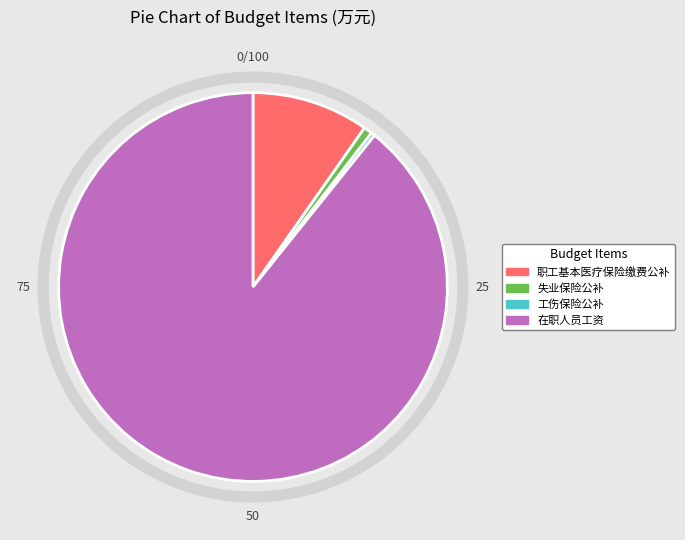

Is there a majority slice in this chart?

Yes